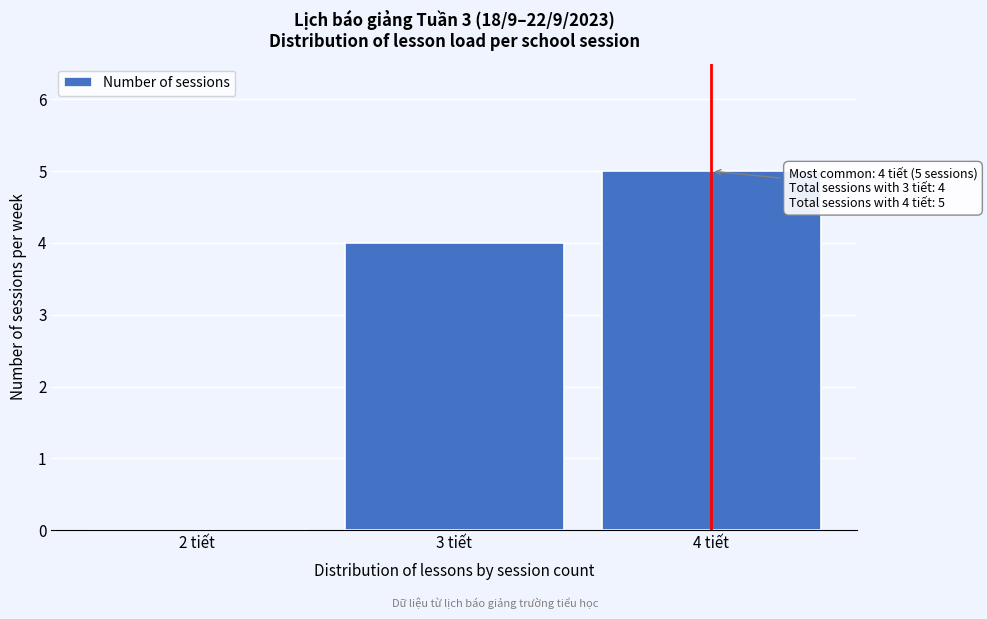

Reading left to right, what are all the values shown in this chart?

2 tiết=0	3 tiết=4	4 tiết=5